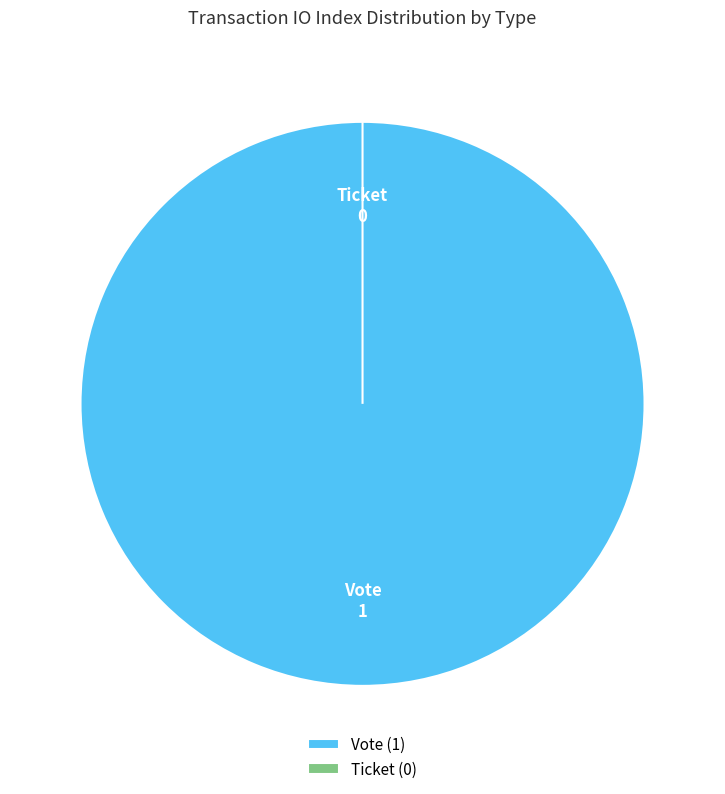

What is the smallest slice in the pie chart?

Ticket